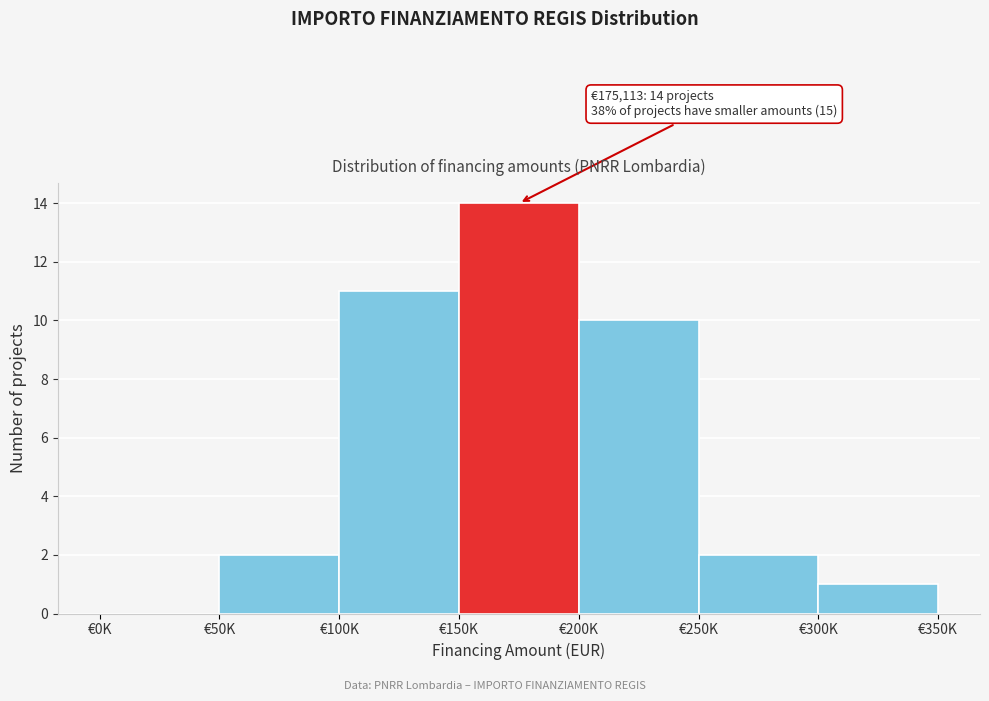

Reading left to right, extract all data points from this chart.

€0K=0	€50K=2	€100K=11	€150K=14	€200K=10	€250K=2	€300K=1